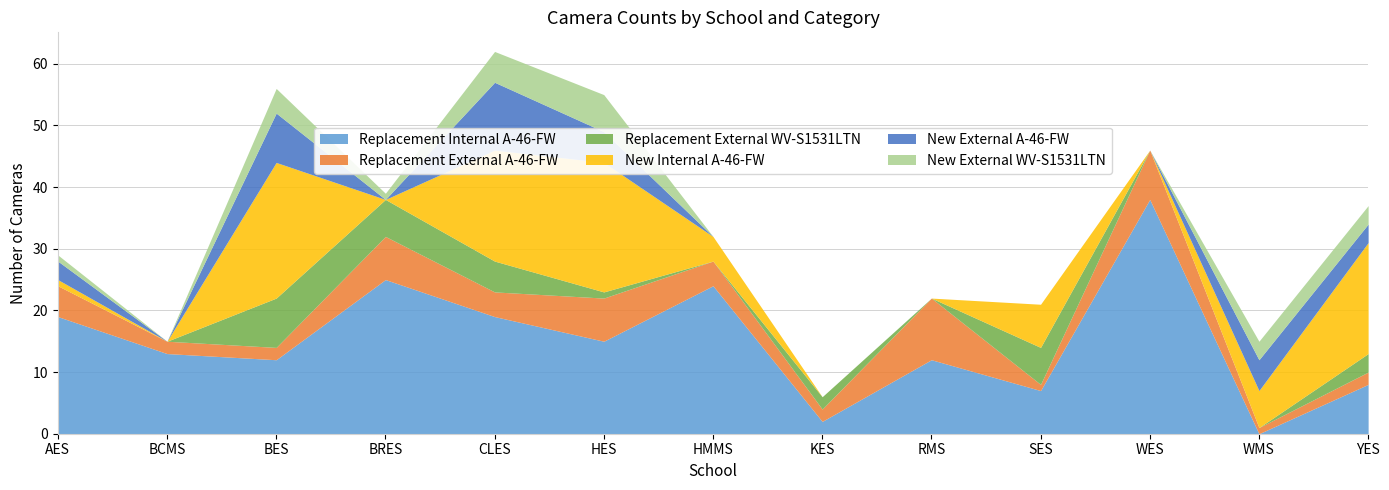

Which series has the largest total across all categories?

Replacement Internal A-46-FW